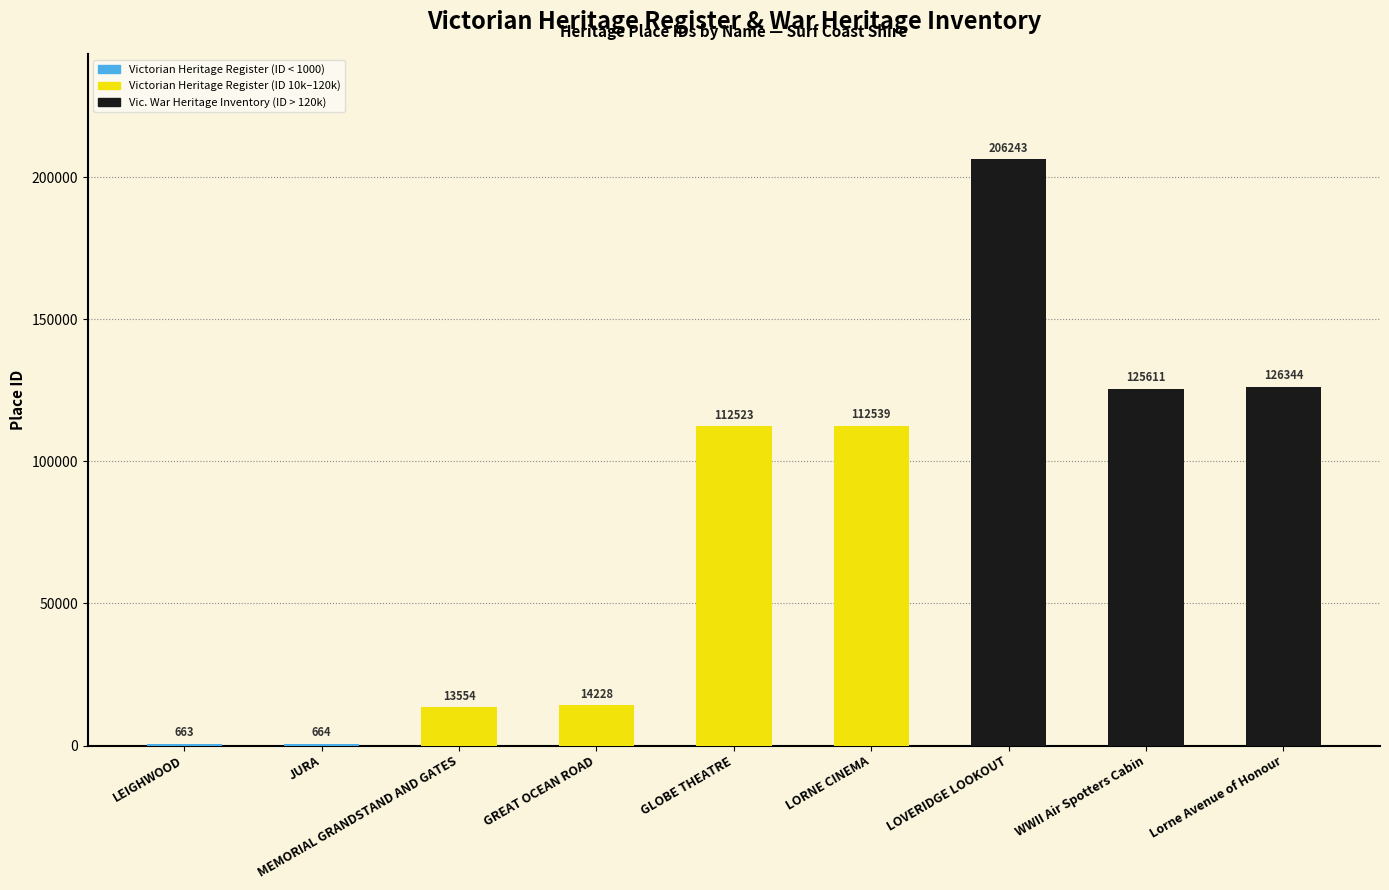

The chart shows a value of 77700 at Lorne Avenue of Honour. True or false?

False